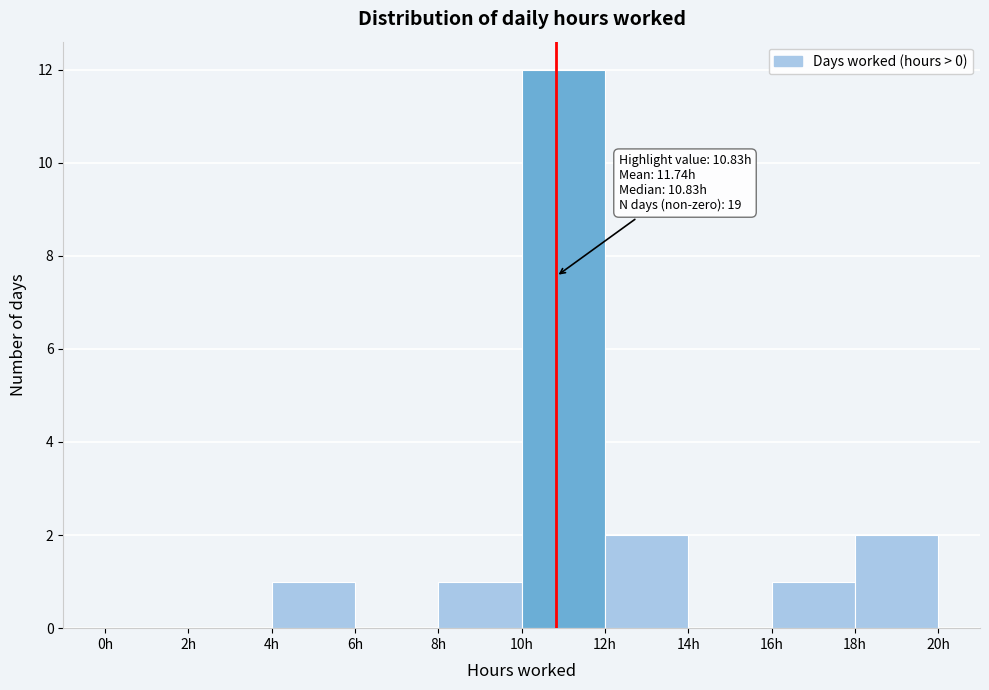

Over which range of the x-axis is the bar tallest?

10 to 12